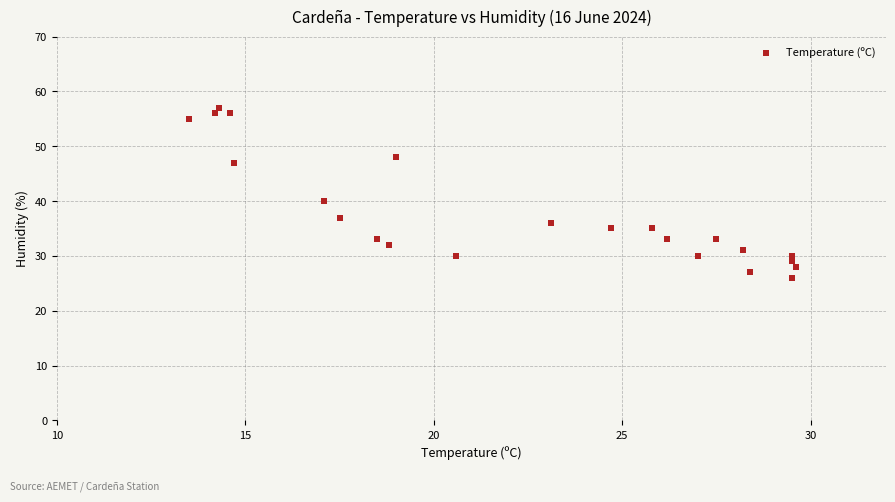

What Y value in the scatter plot is closest to 41?

40